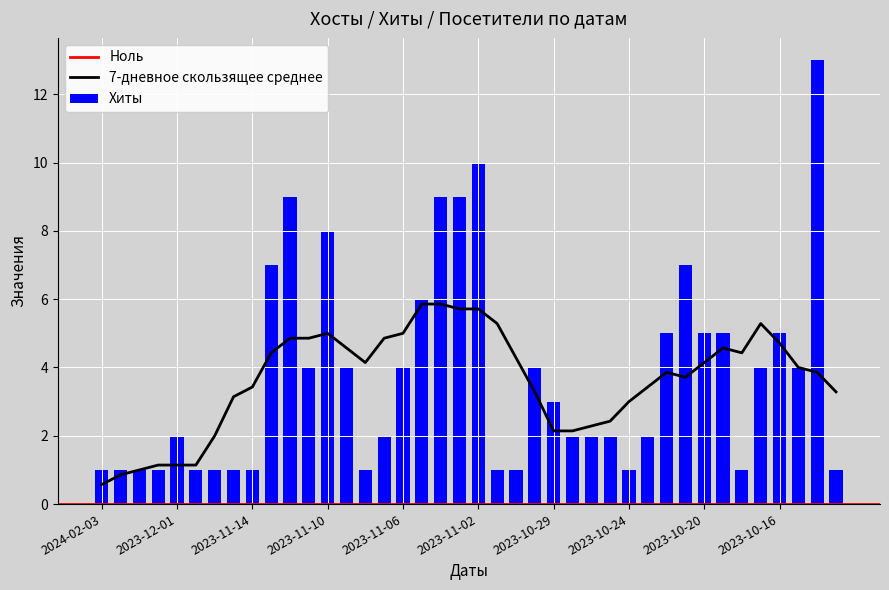

What is the value of the 32nd bar from the left?

7